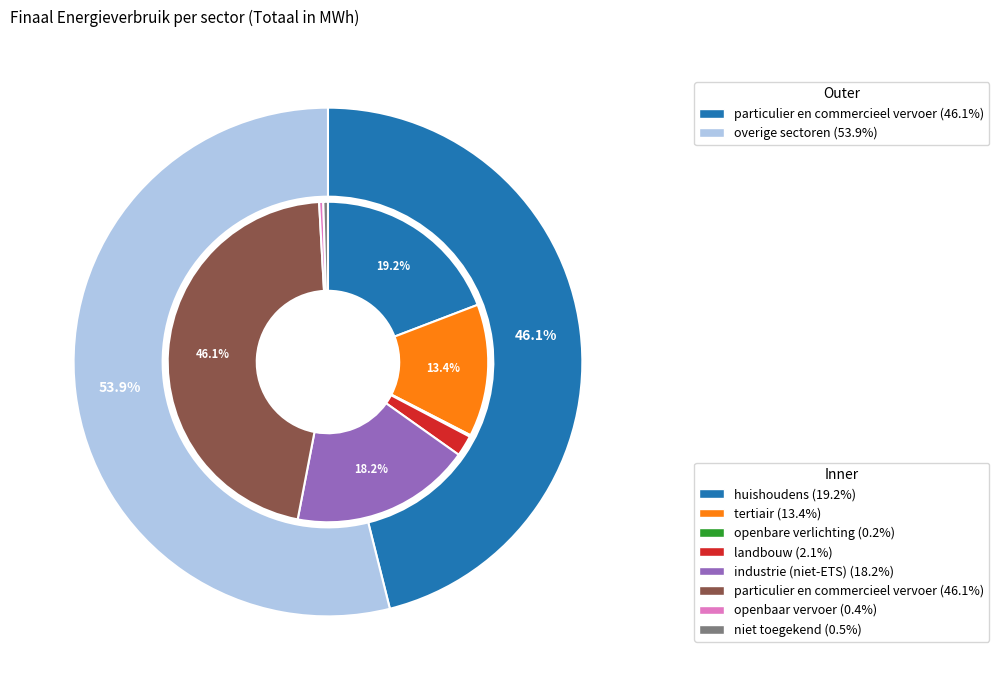

Is there a majority slice in this chart?

No